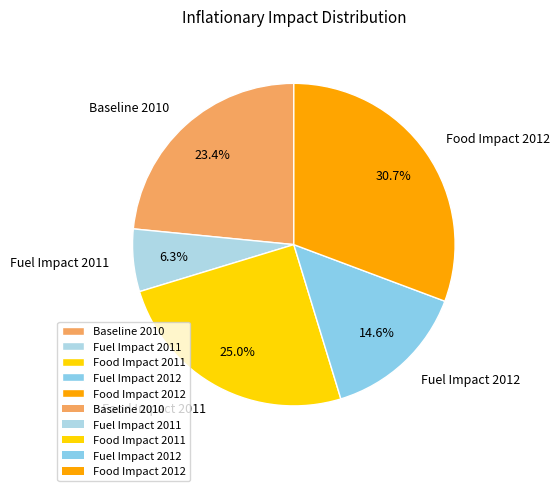

To the nearest percent, what percentage of the pie is Food Impact 2012?

31%